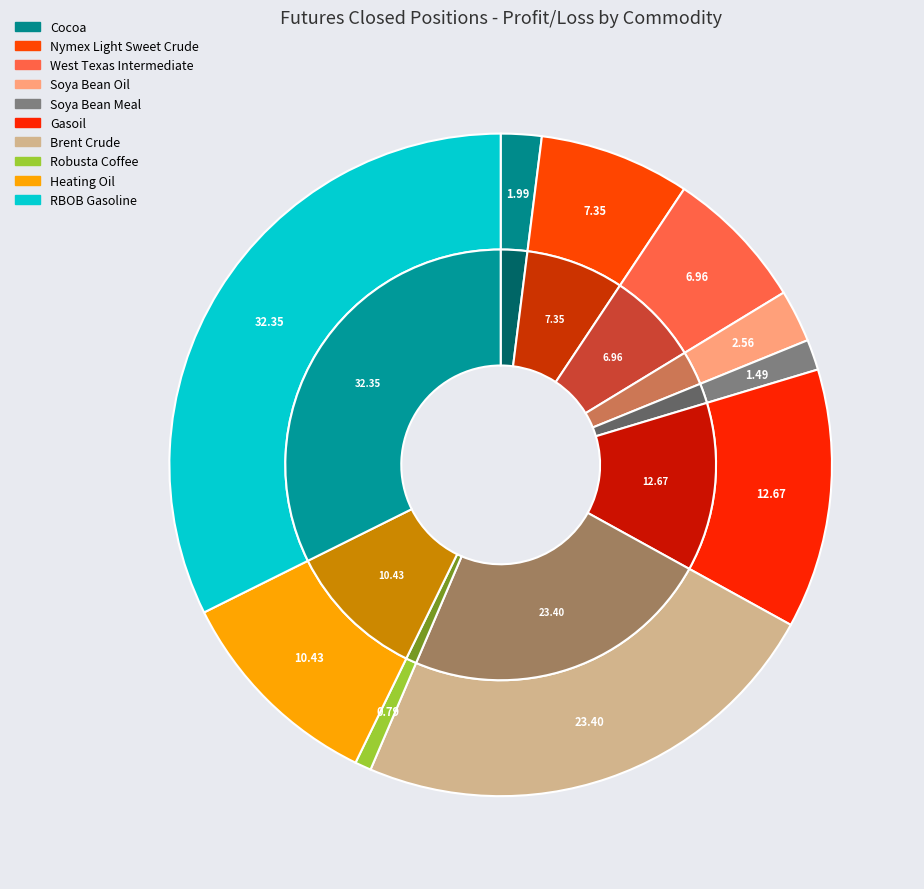

What percentage is the Gasoil slice, to the nearest percent?

13%